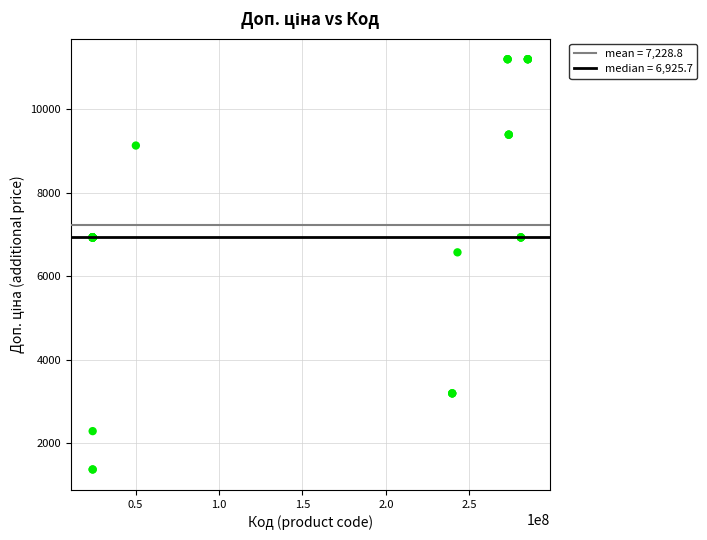

What Y value in the scatter plot is closest to 6281?

6568.8